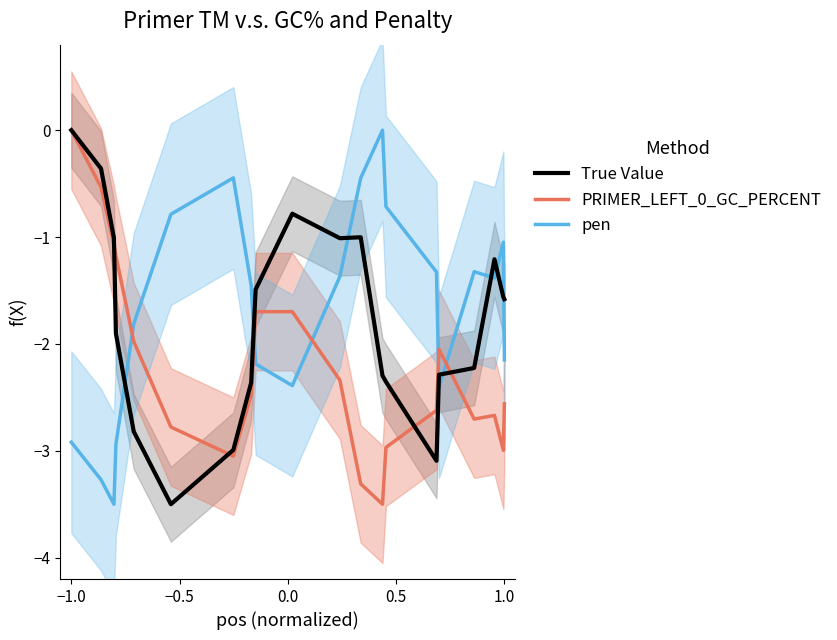

Is it true that True Value equals -0.6 at 1.0?

False